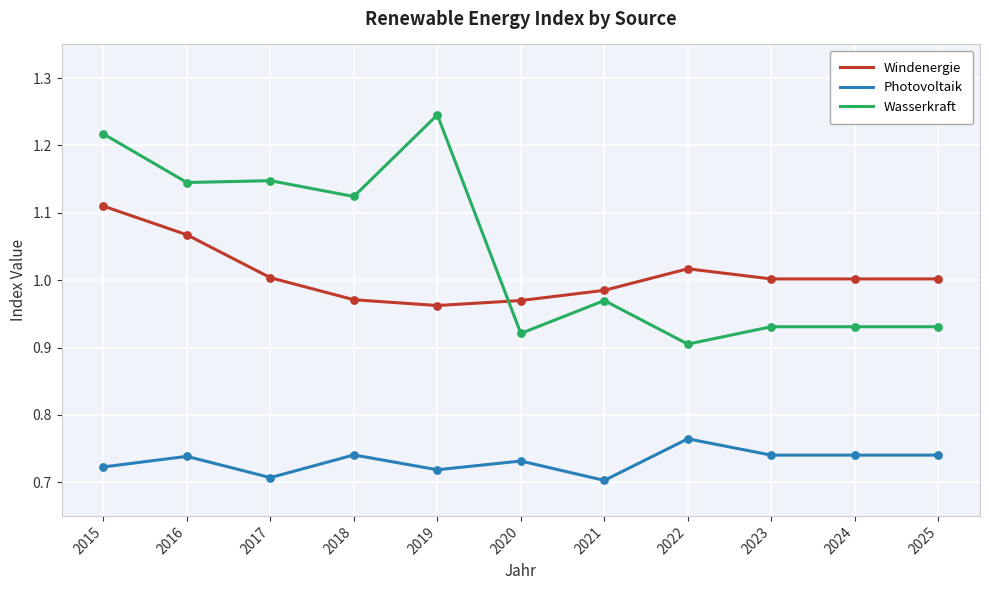

What is the total value across all series at 2025?

2.7